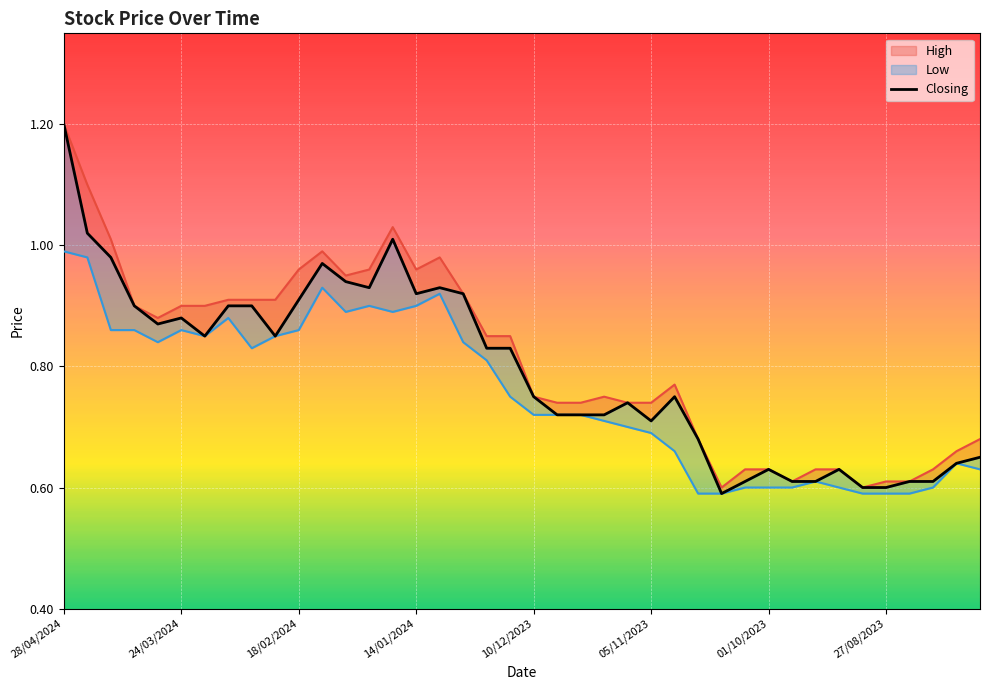

What is the difference between the maximum and minimum values in the Low series?

0.4